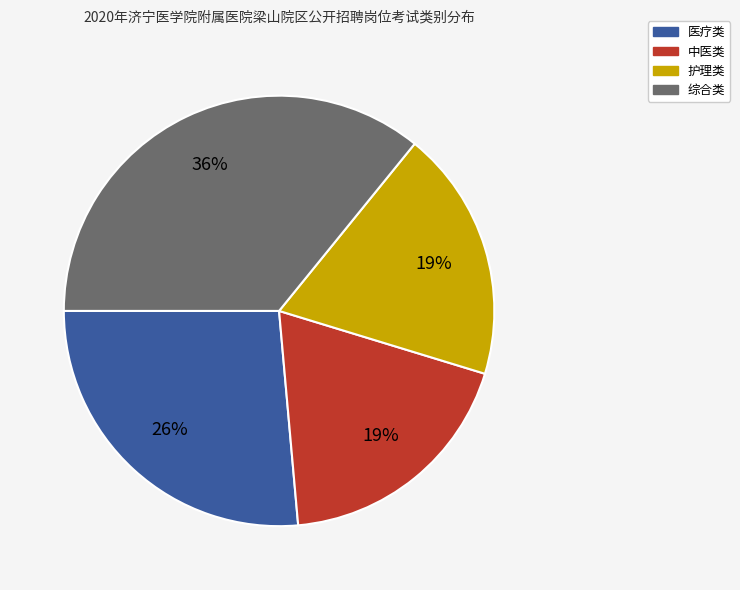

What is the ratio of the value at 医疗类 to the value at 中医类?

1.4